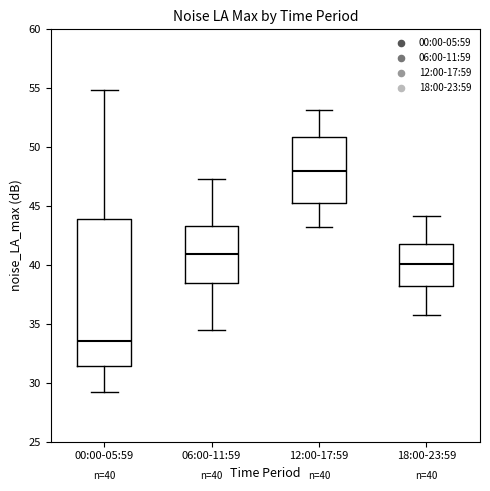

Comparing the boxes themselves (not the whiskers), which one is the tallest?

00:00-05:59